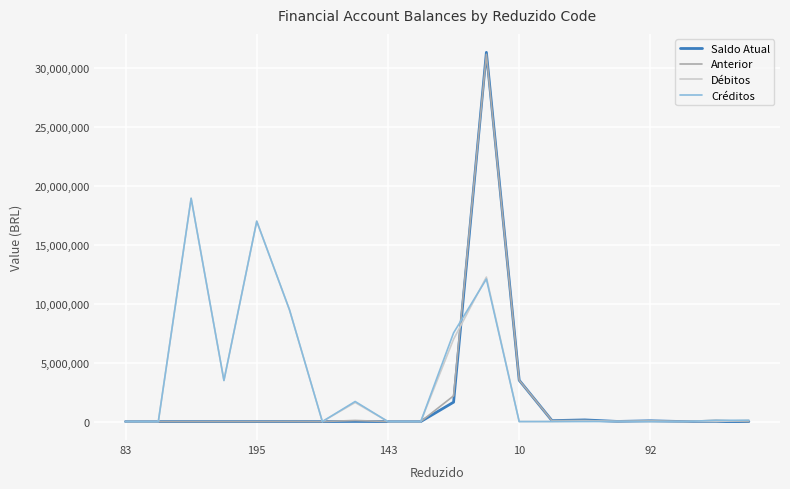

Which series has the largest range (max minus min)?

Saldo Atual